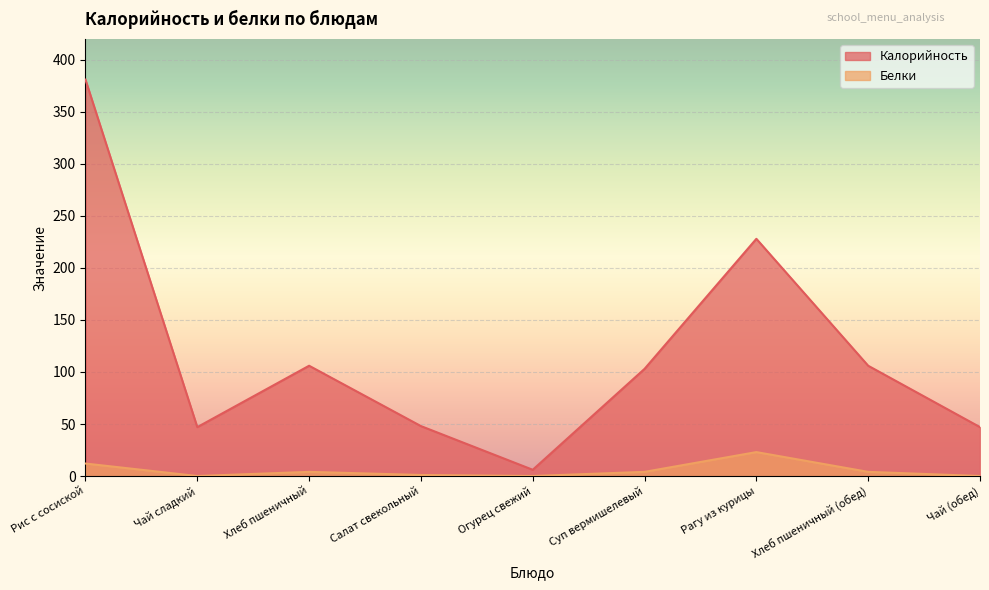

Rank the series at Чай (обед) from lowest to highest value.

Белки, Калорийность